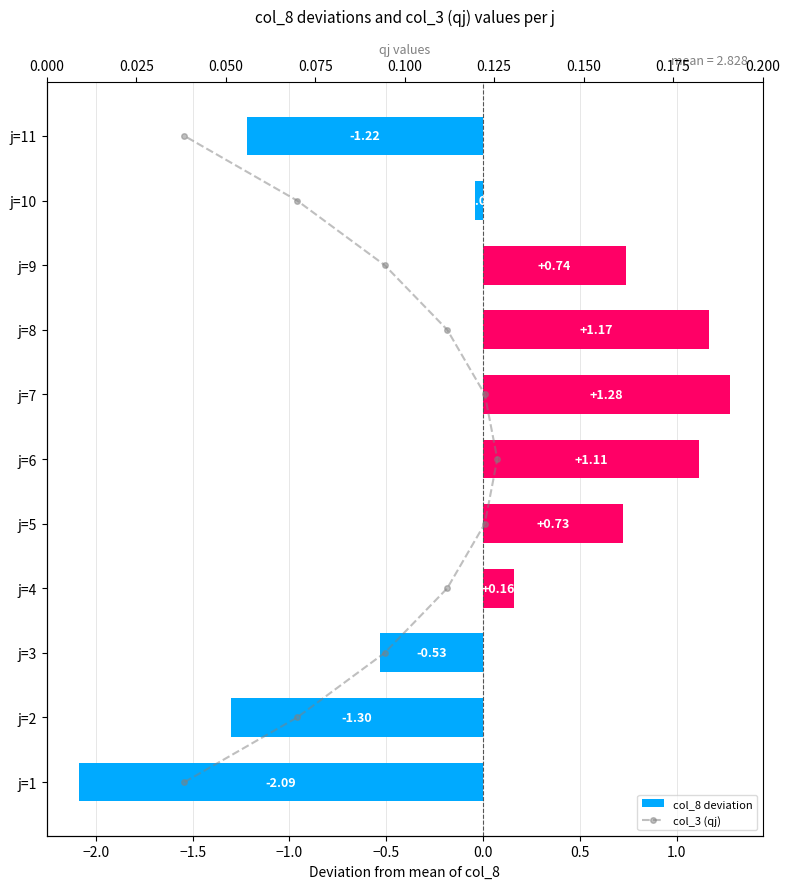

The col_3 (qj) series shows 3.1 at 0.0. True or false?

False